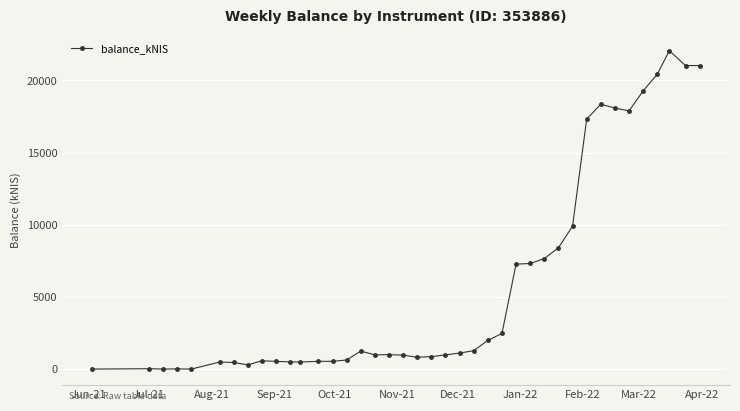

What is the difference between the maximum and second lowest values?

22056.8